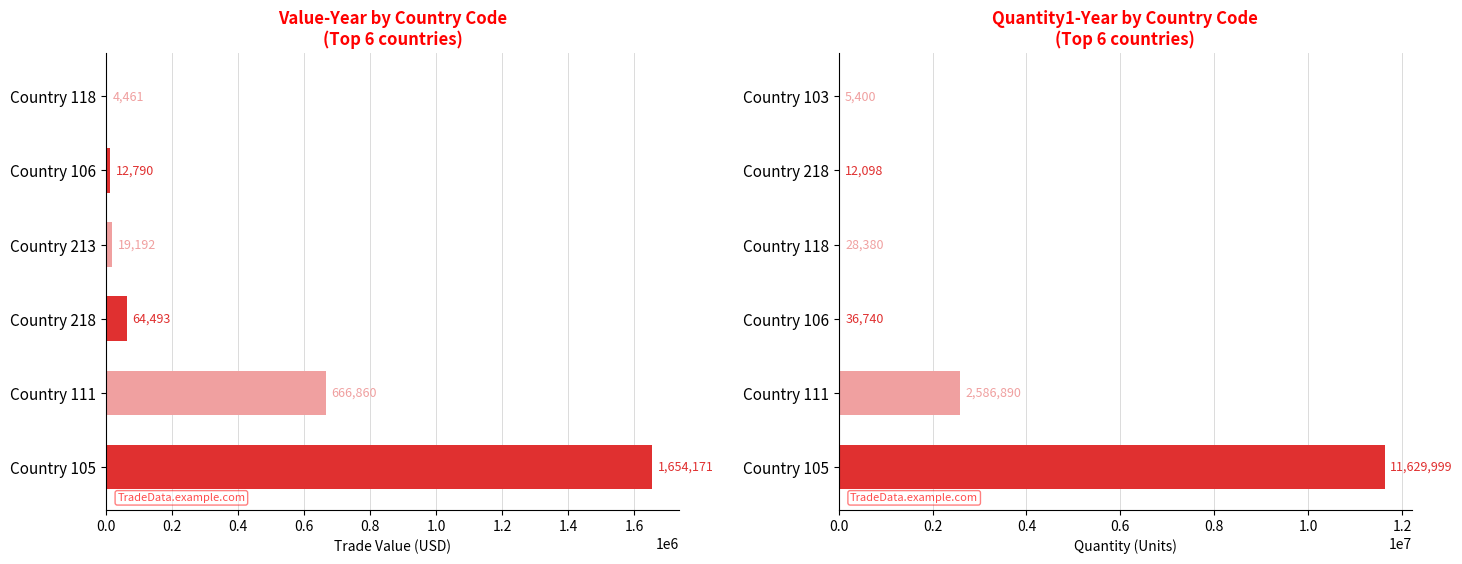

Rank the series by their average value, from highest to lowest.

Quantity1-Year, Value-Year